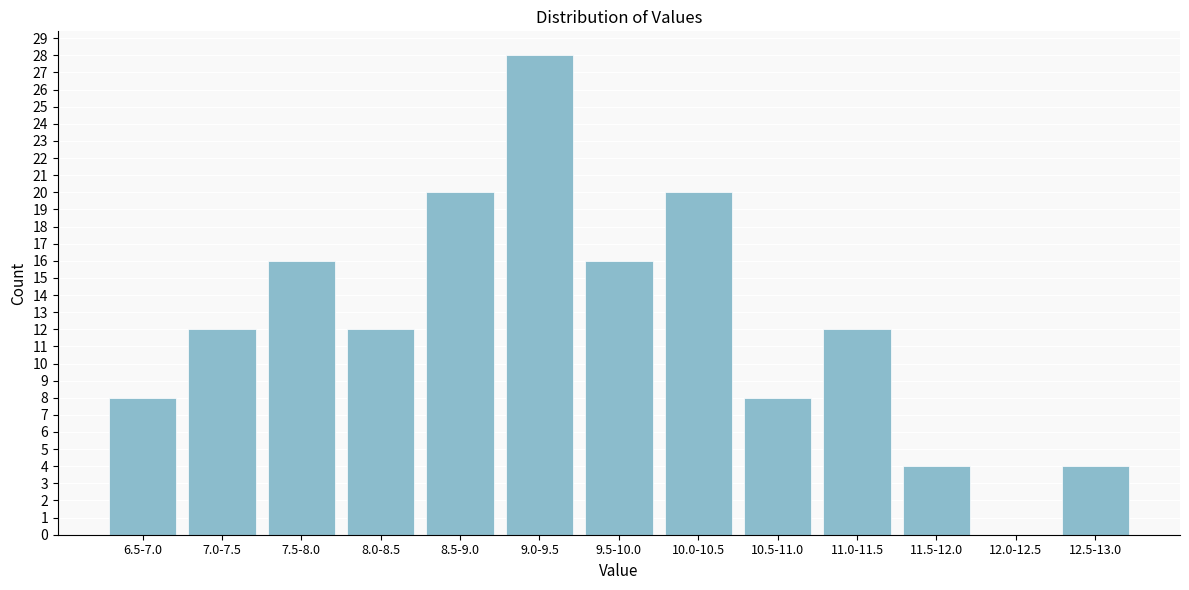

Reading left to right, extract all data points from this chart.

6.5-7.0=8	7.0-7.5=12	7.5-8.0=16	8.0-8.5=12	8.5-9.0=20	9.0-9.5=28	9.5-10.0=16	10.0-10.5=20	10.5-11.0=8	11.0-11.5=12	11.5-12.0=4	12.0-12.5=0	12.5-13.0=4